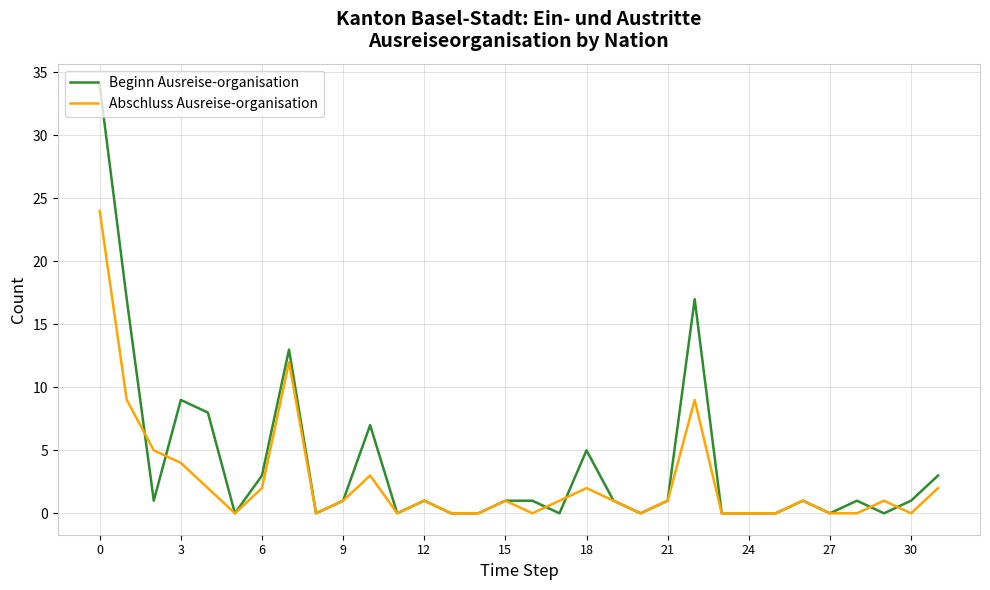

List the series in order of their peak value, lowest first.

Abschluss Ausreise-organisation, Beginn Ausreise-organisation